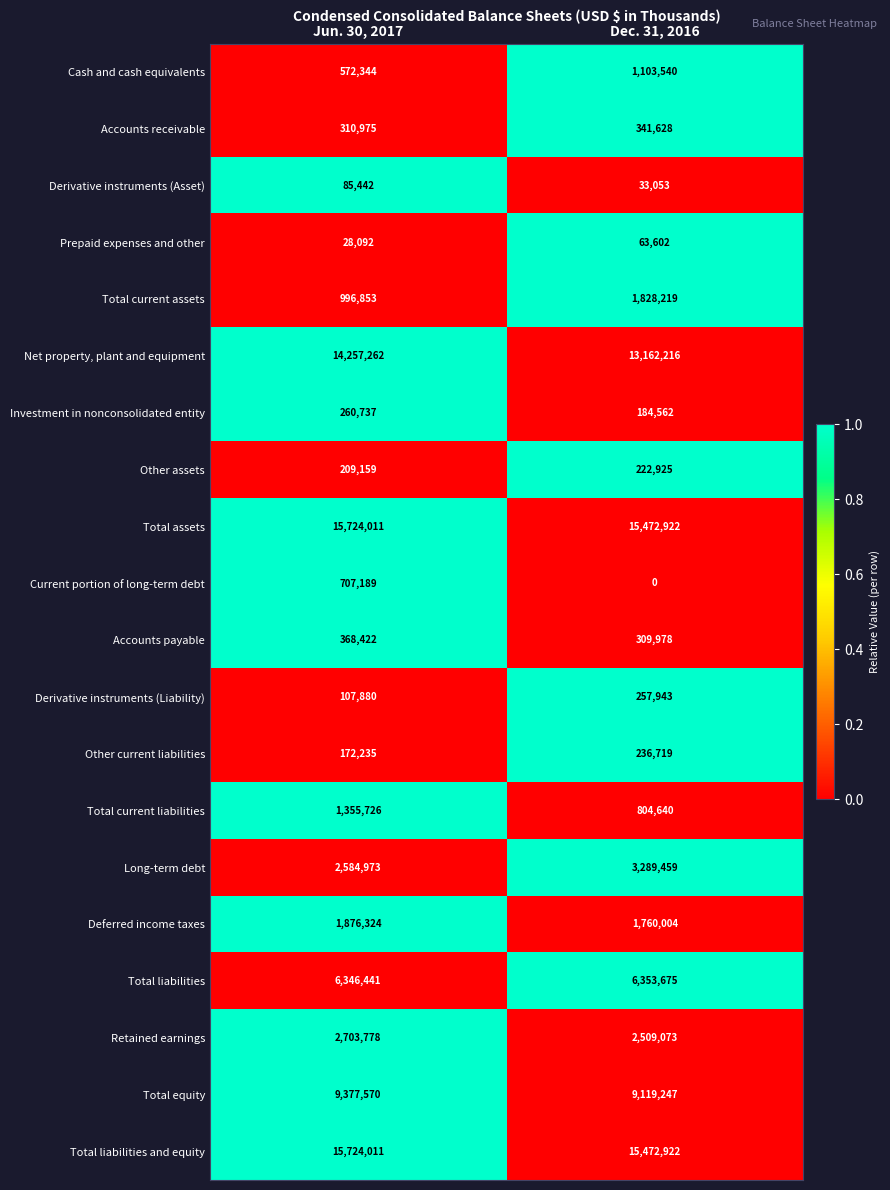

The value of Accounts receivable at Dec. 31, 2016 is 341628. True or false?

True